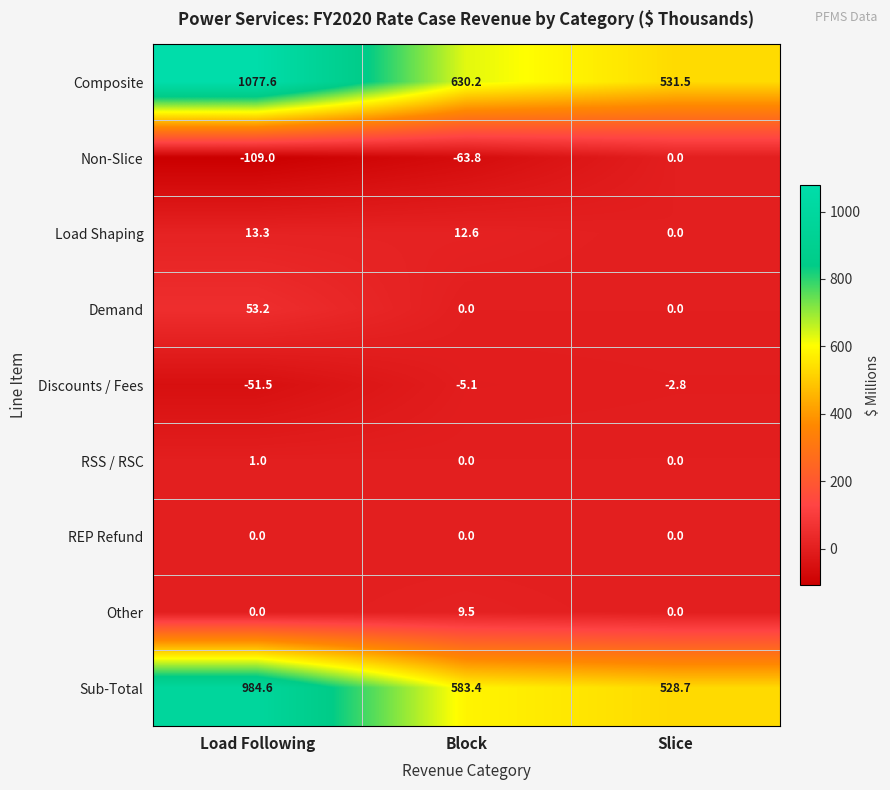

Which series has the widest spread of values?

Composite